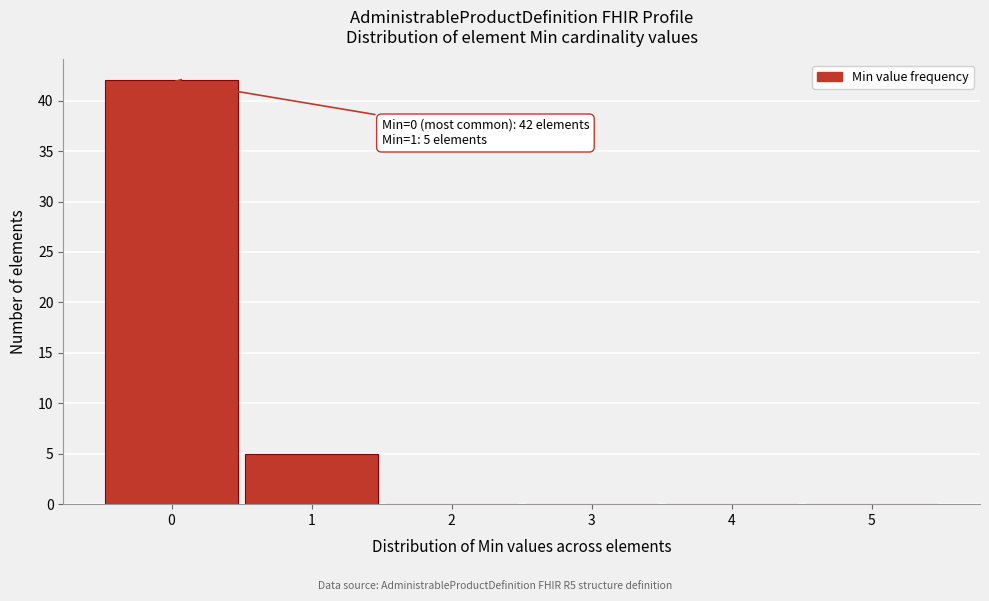

Which range on the x-axis has the tallest bar?

-0.5 to 0.5